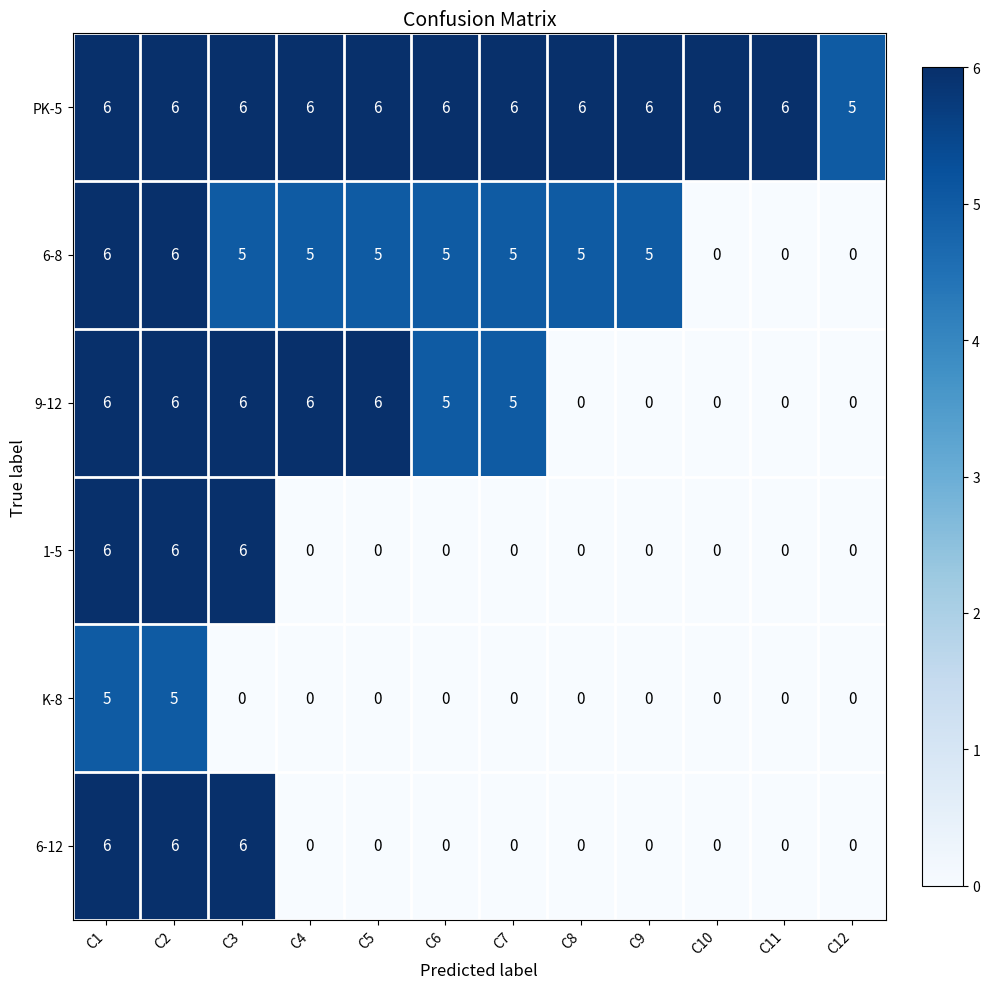

Count the number of categories in the chart.

12